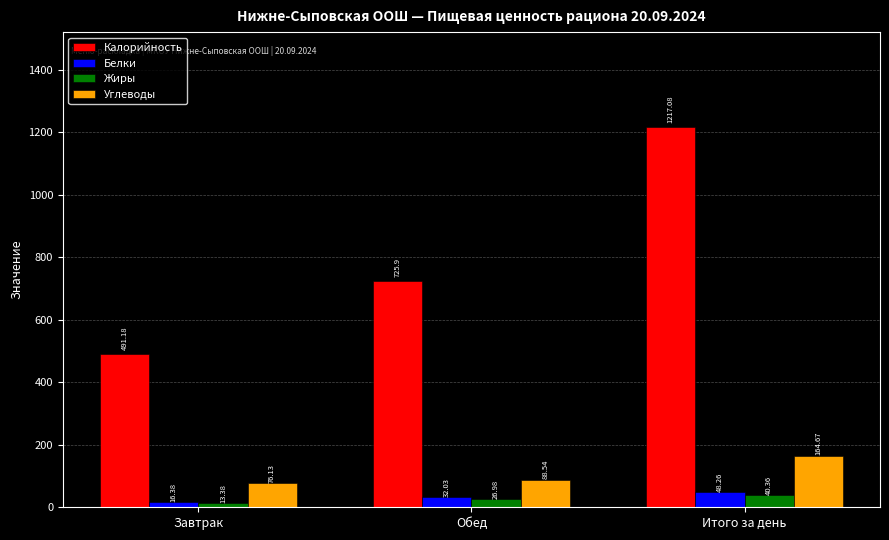

What is the approximate value of Углеводы at Итого за день?

164.7